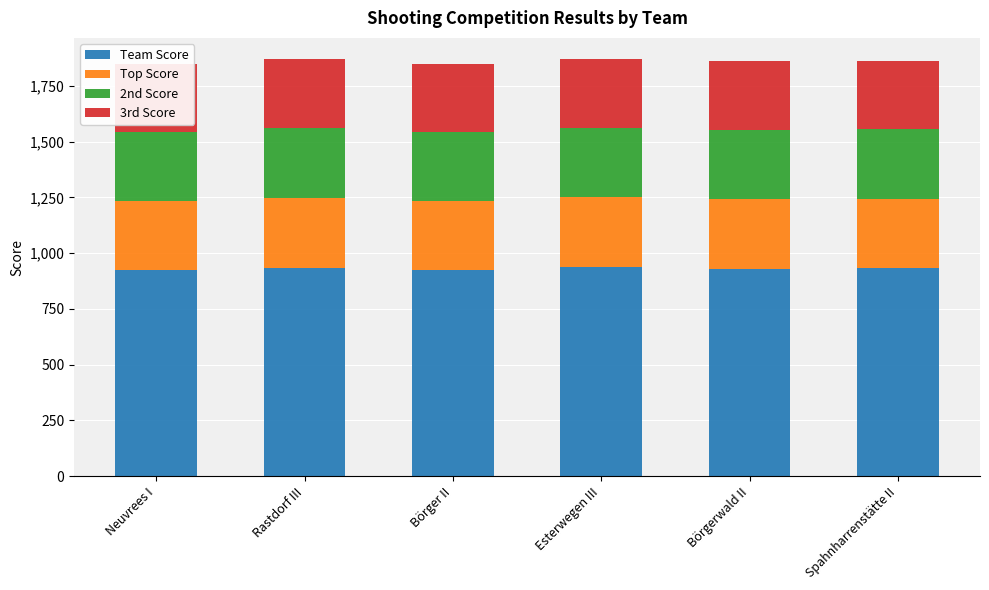

What is the lowest value of the Team Score series?

923.6